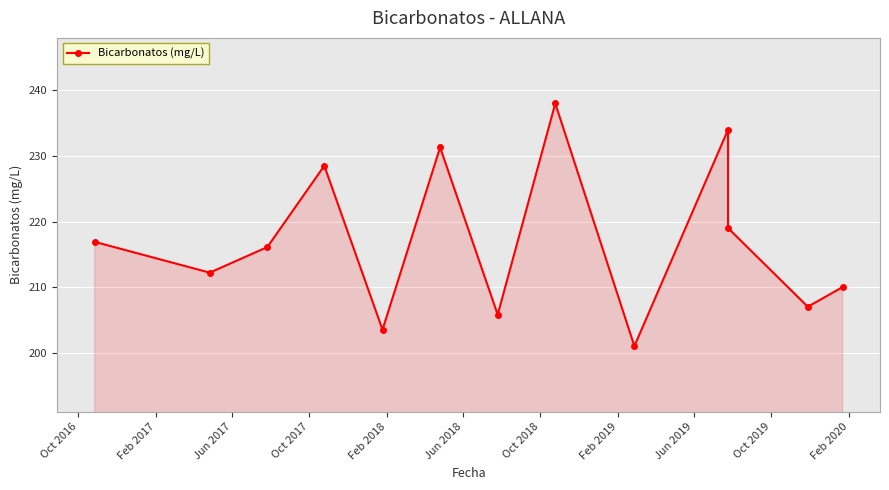

Is it true that the value at Feb 2020 is 72.1?

False